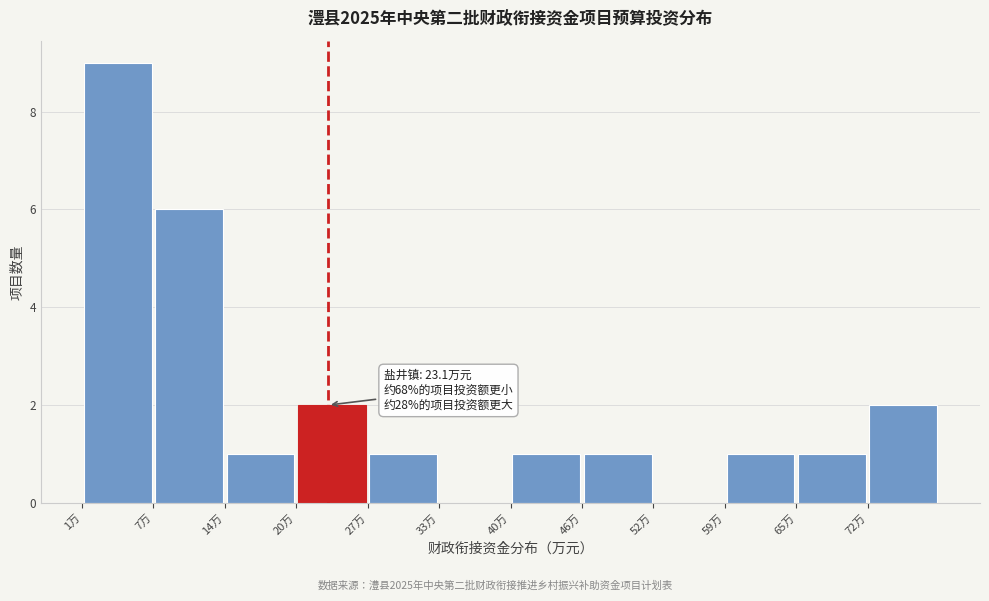

Which range on the x-axis has the tallest bar?

1 to 7